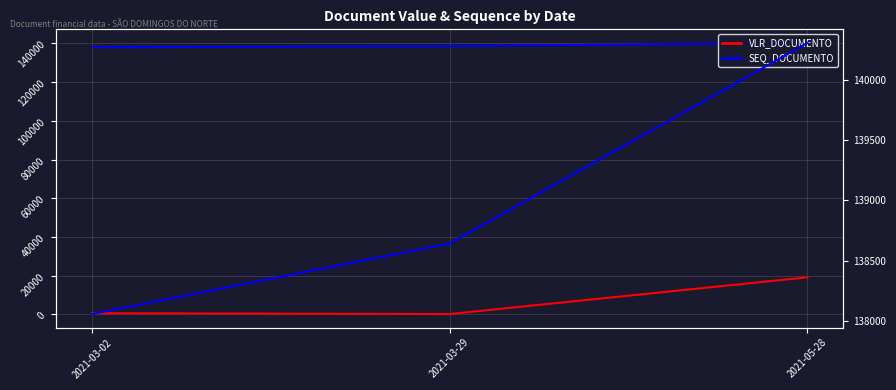

Is the value of SEQ_DOCUMENTO at 2021-05-28 greater than the value of VLR_DOCUMENTO at 2021-05-28?

Yes